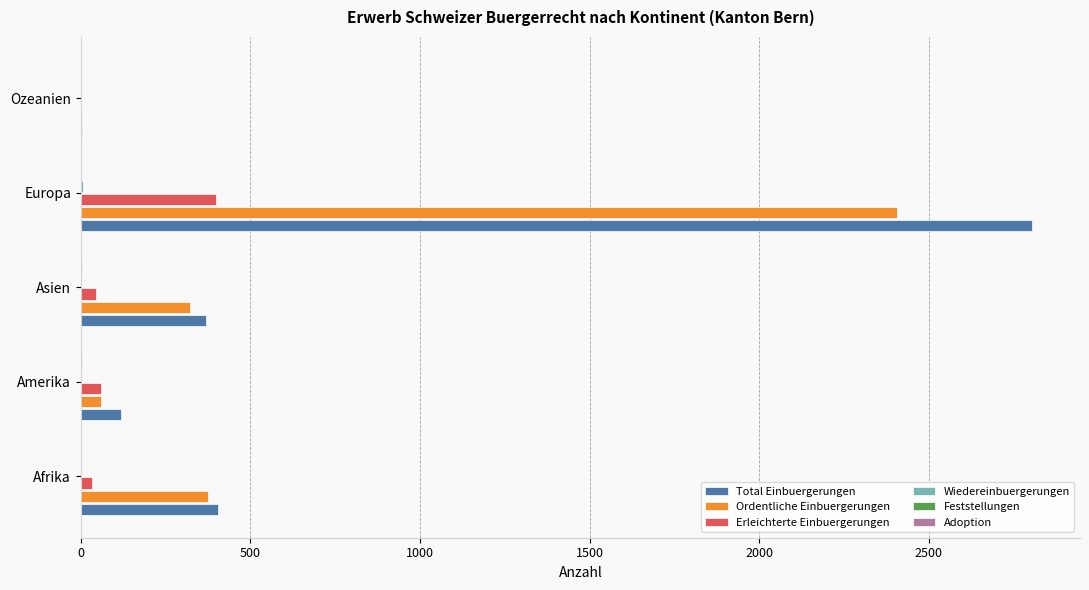

Is it true that Erleichterte Einbuergerungen equals 59 at Amerika?

True